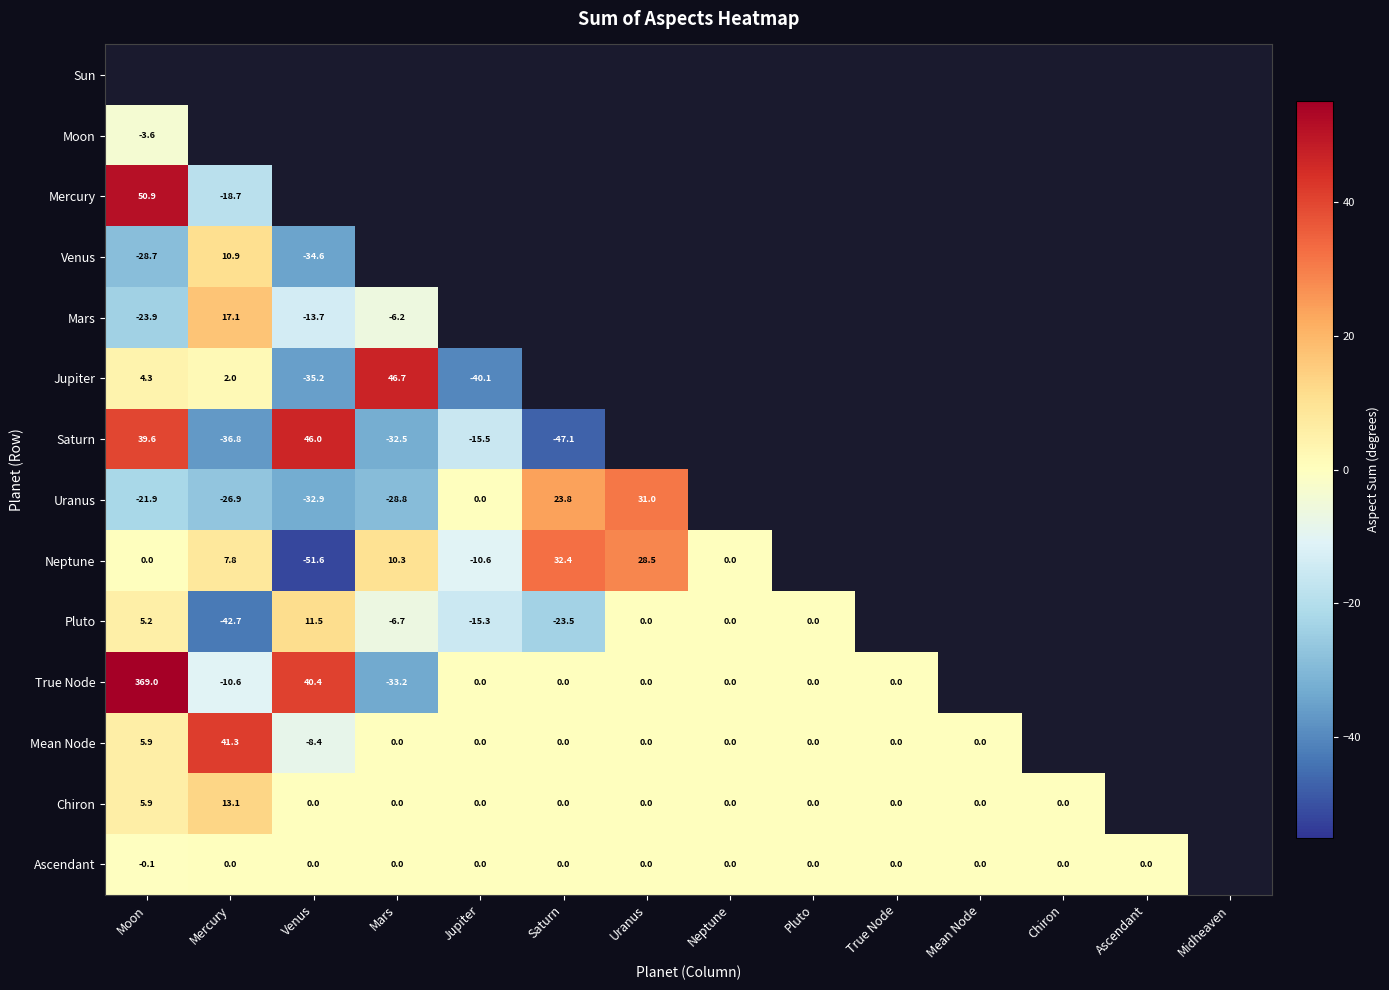

Is the value of Mean Node at Mars greater than the value of Uranus at Mars?

Yes